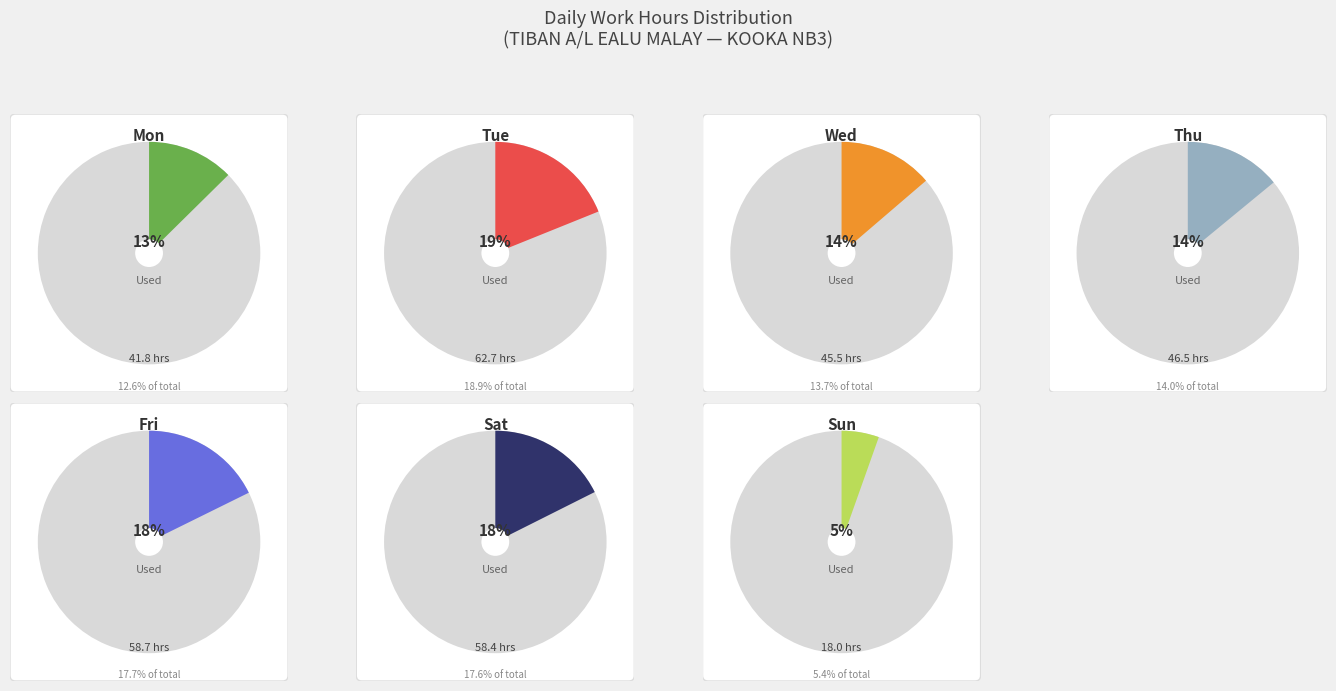

Which has a higher value, Fri or Tue?

Tue